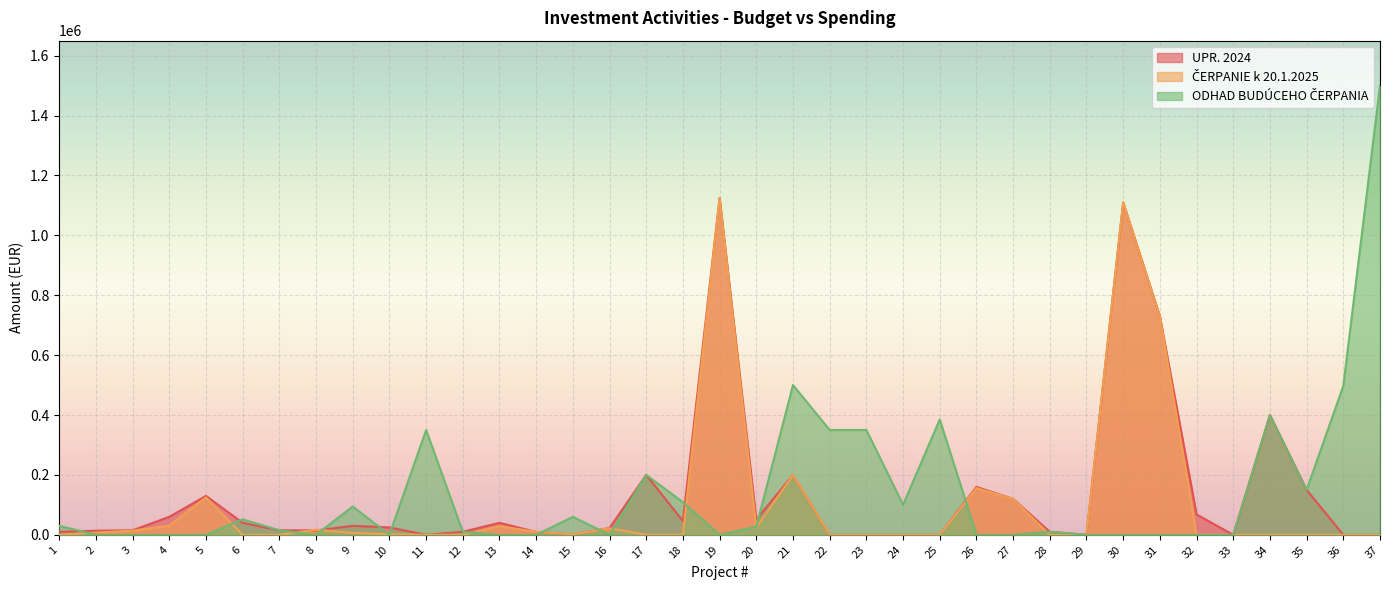

Rank the categories by ODHAD BUDÚCEHO ČERPANIA value from highest to lowest.

37, 21, 36, 34, 25, 11, 22, 23, 17, 35, 18, 24, 9, 15, 6, 1, 20, 7, 12, 28, 2, 3, 4, 5, 8, 10, 13, 14, 16, 19, 26, 27, 29, 30, 31, 32, 33